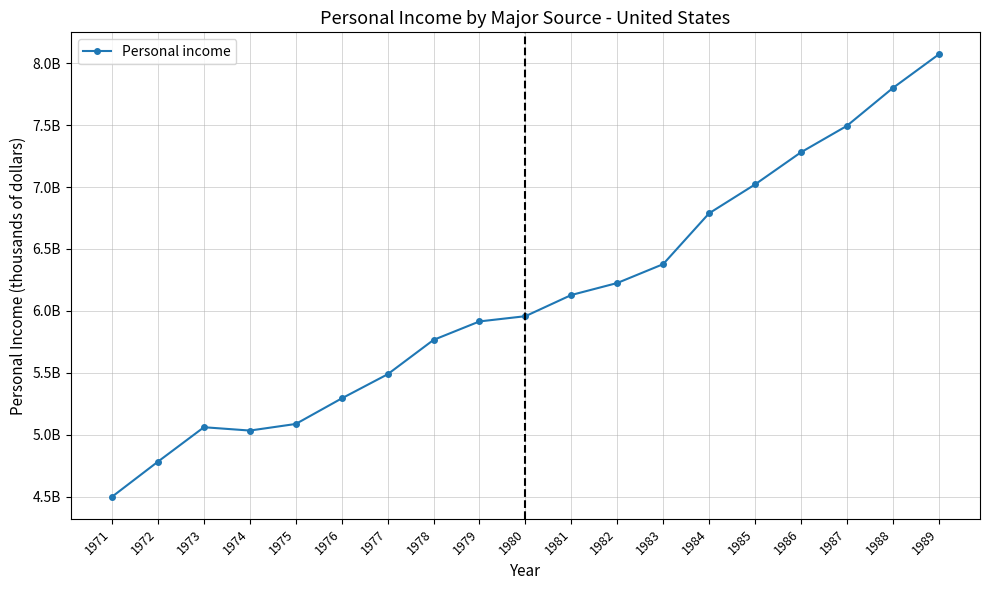

Does the chart have visible grid lines?

Yes